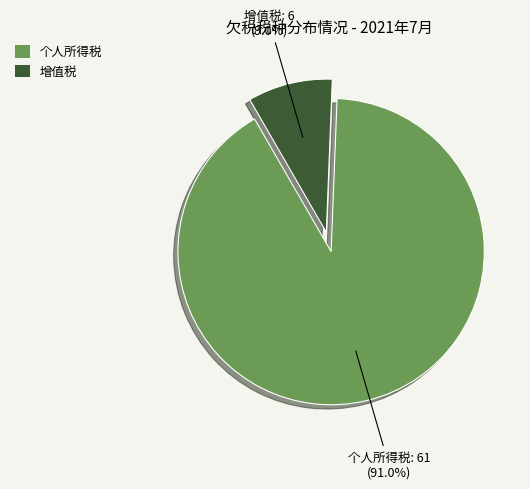

How many slices are in this pie chart?

2